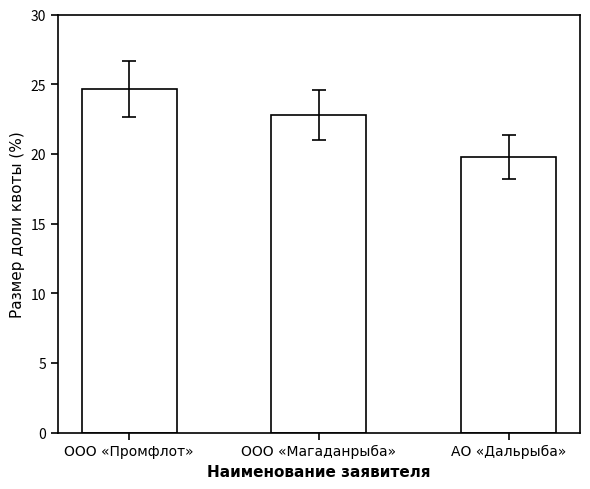

How many data points are less than 22?

1